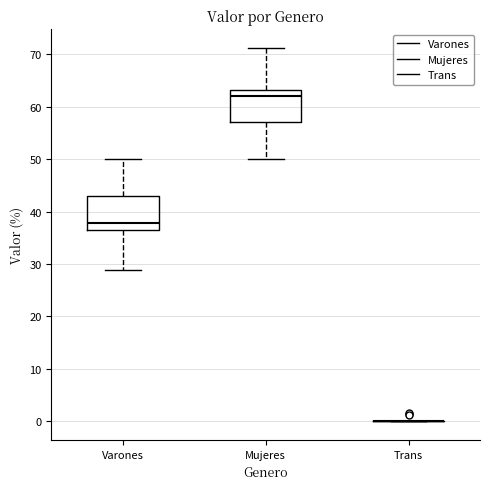

Reading left to right, transcribe this box plot: for each box, give where its median line is, the range the box spans, and where its two whiskers end, as read against the y-axis. The values are not printed on the chart, so give them approximately, as read against the axis.

Varones: median 38, box 37 to 43, whiskers 29 to 50
Mujeres: median 62, box 57 to 63, whiskers 50 to 71
Trans: box collapsed to a line at 0, whiskers 0 to 0